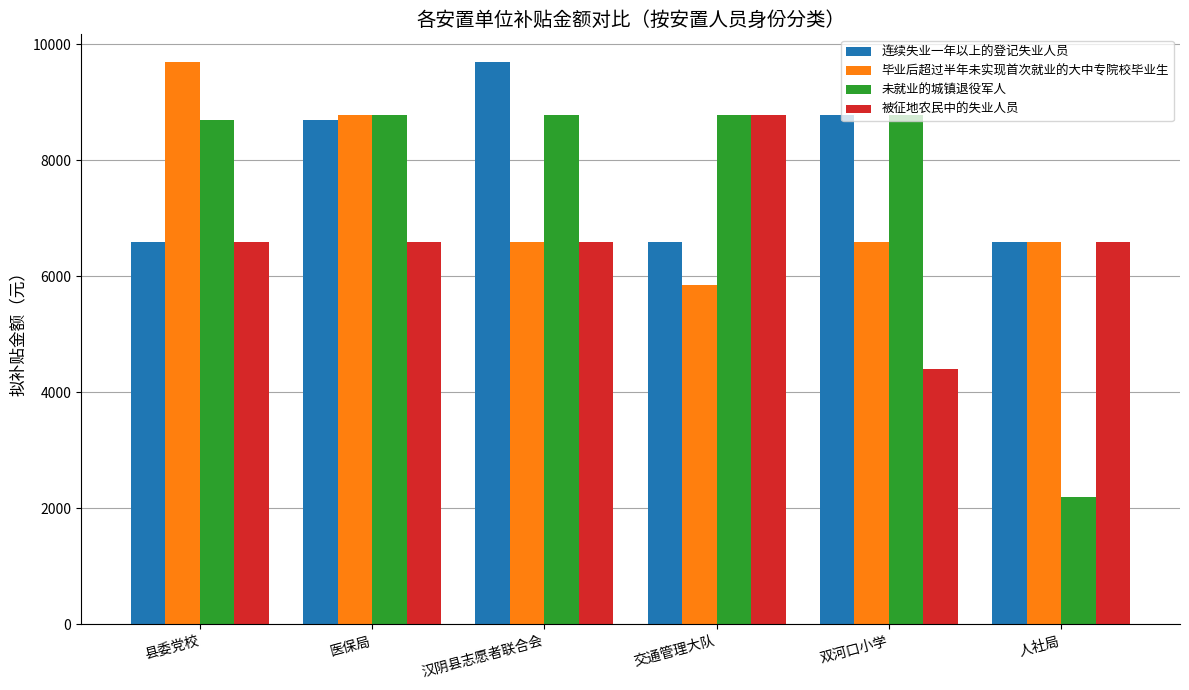

Reading right to left, what are all the values shown in this chart?

连续失业一年以上的登记失业人员: 6600	8790	6600	9690	8700	6600
毕业后超过半年未实现首次就业的大中专院校毕业生: 6600	6600	5860	6600	8790	9690
未就业的城镇退役军人: 2200	8790	8790	8790	8790	8700
被征地农民中的失业人员: 6600	4400	8790	6600	6600	6600